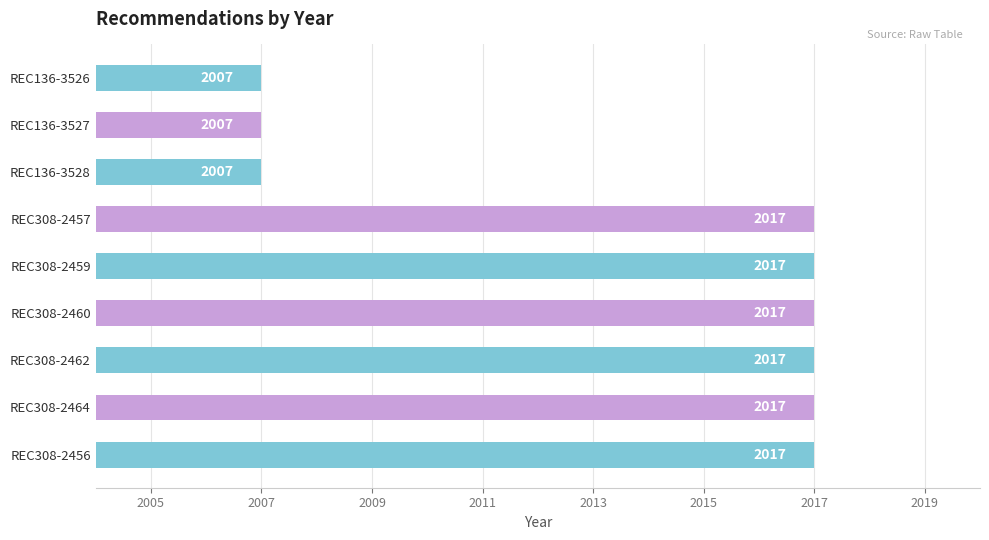

What is the smallest value displayed?

2007